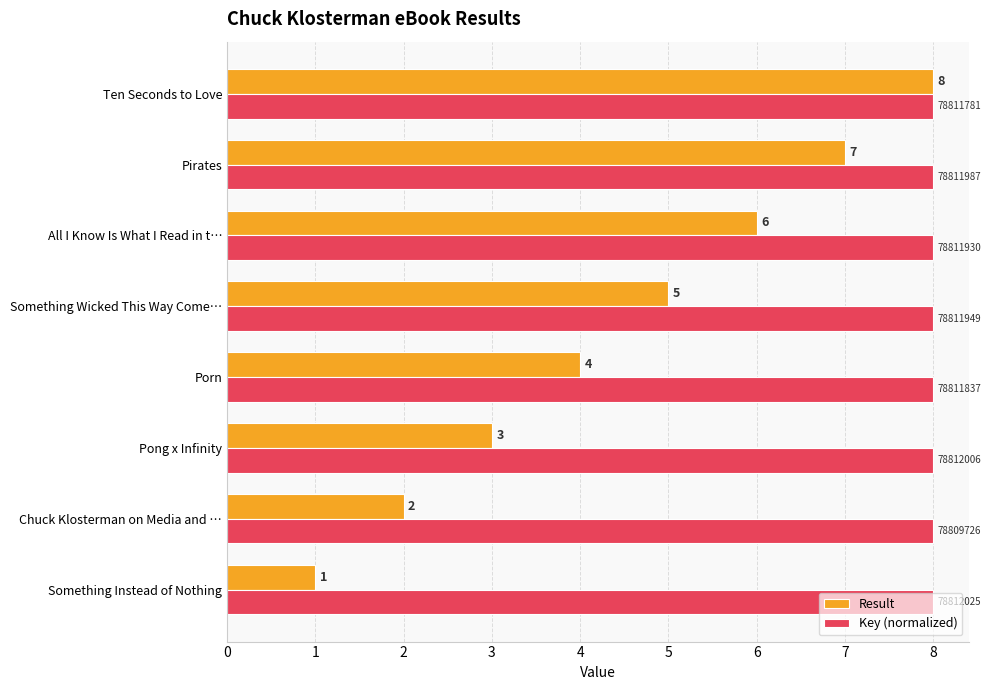

What is the highest value of the Key (normalized) series?

8.0